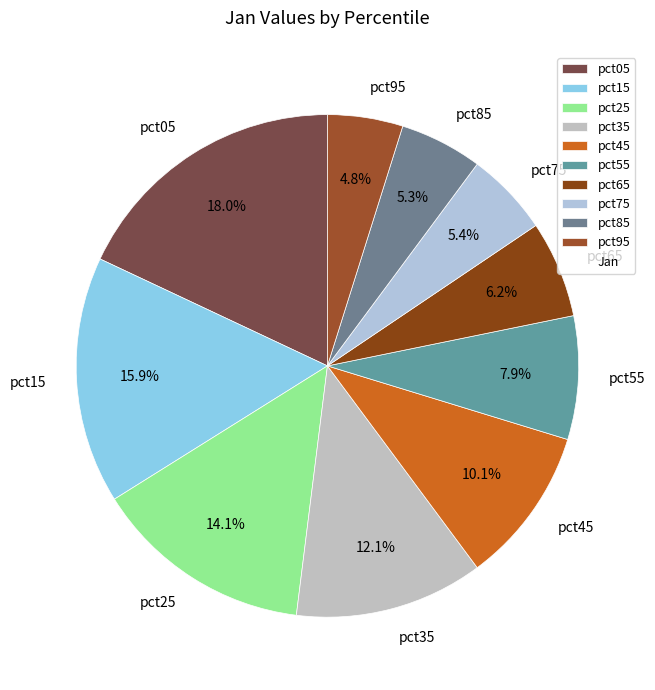

Is there any slice that represents more than half of the pie?

No